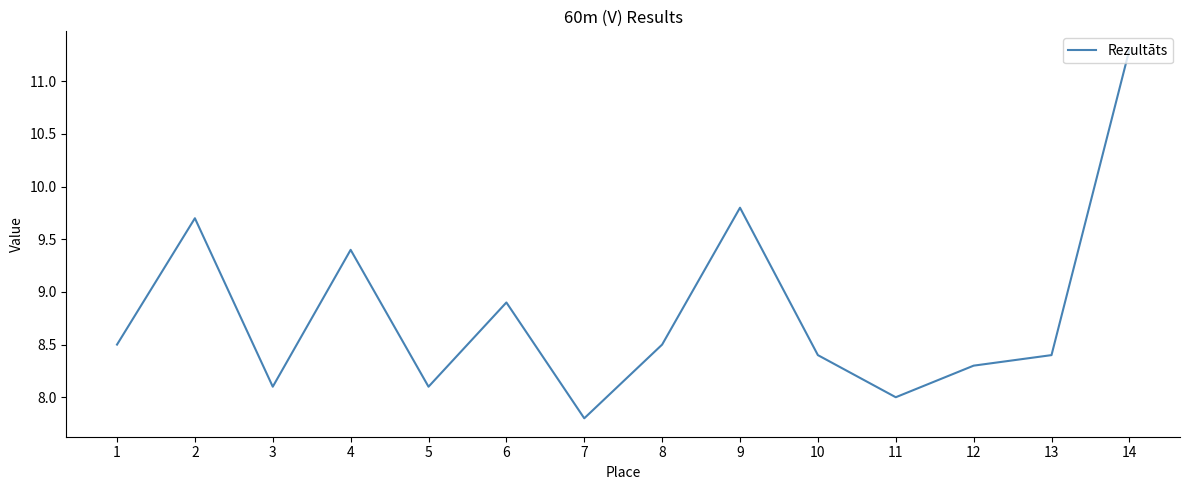

Reading left to right, list all the values displayed in this chart.

8.5	9.7	8.1	9.4	8.1	8.9	7.8	8.5	9.8	8.4	8.0	8.3	8.4	11.3